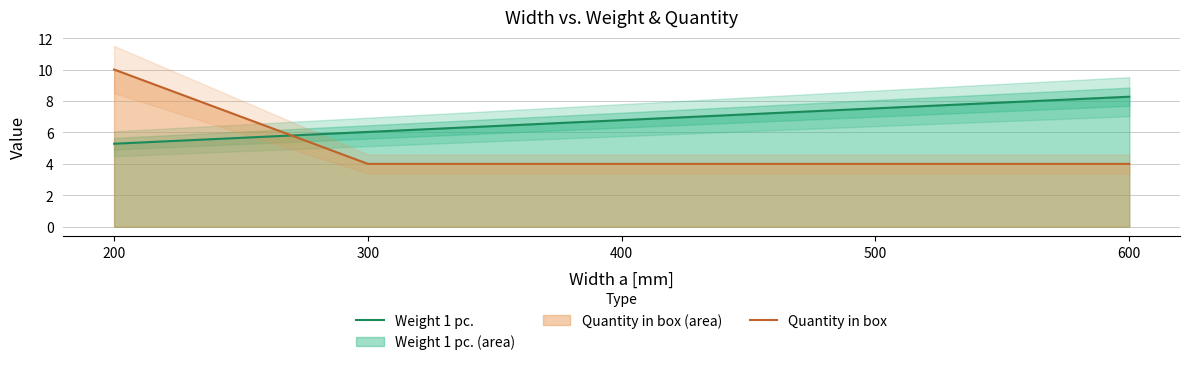

Which has a higher value, 200 or 500?

500